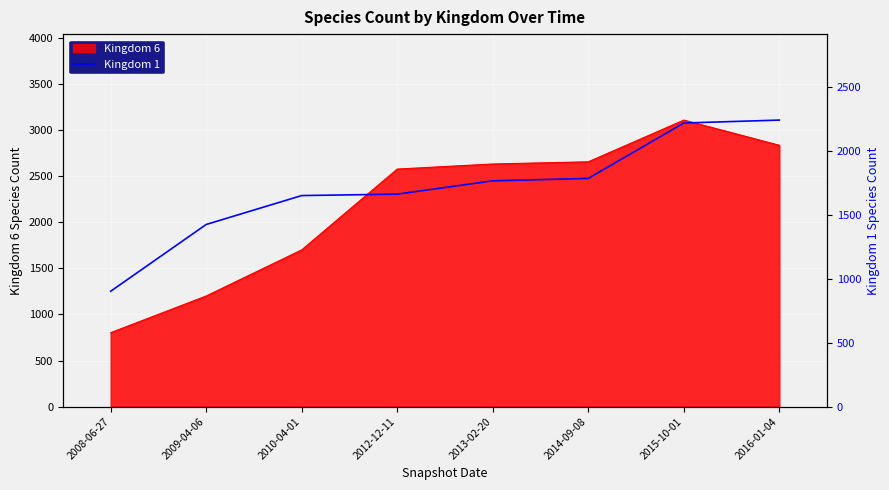

Between 2009-04-06 and 2012-12-11, which is larger?

2012-12-11